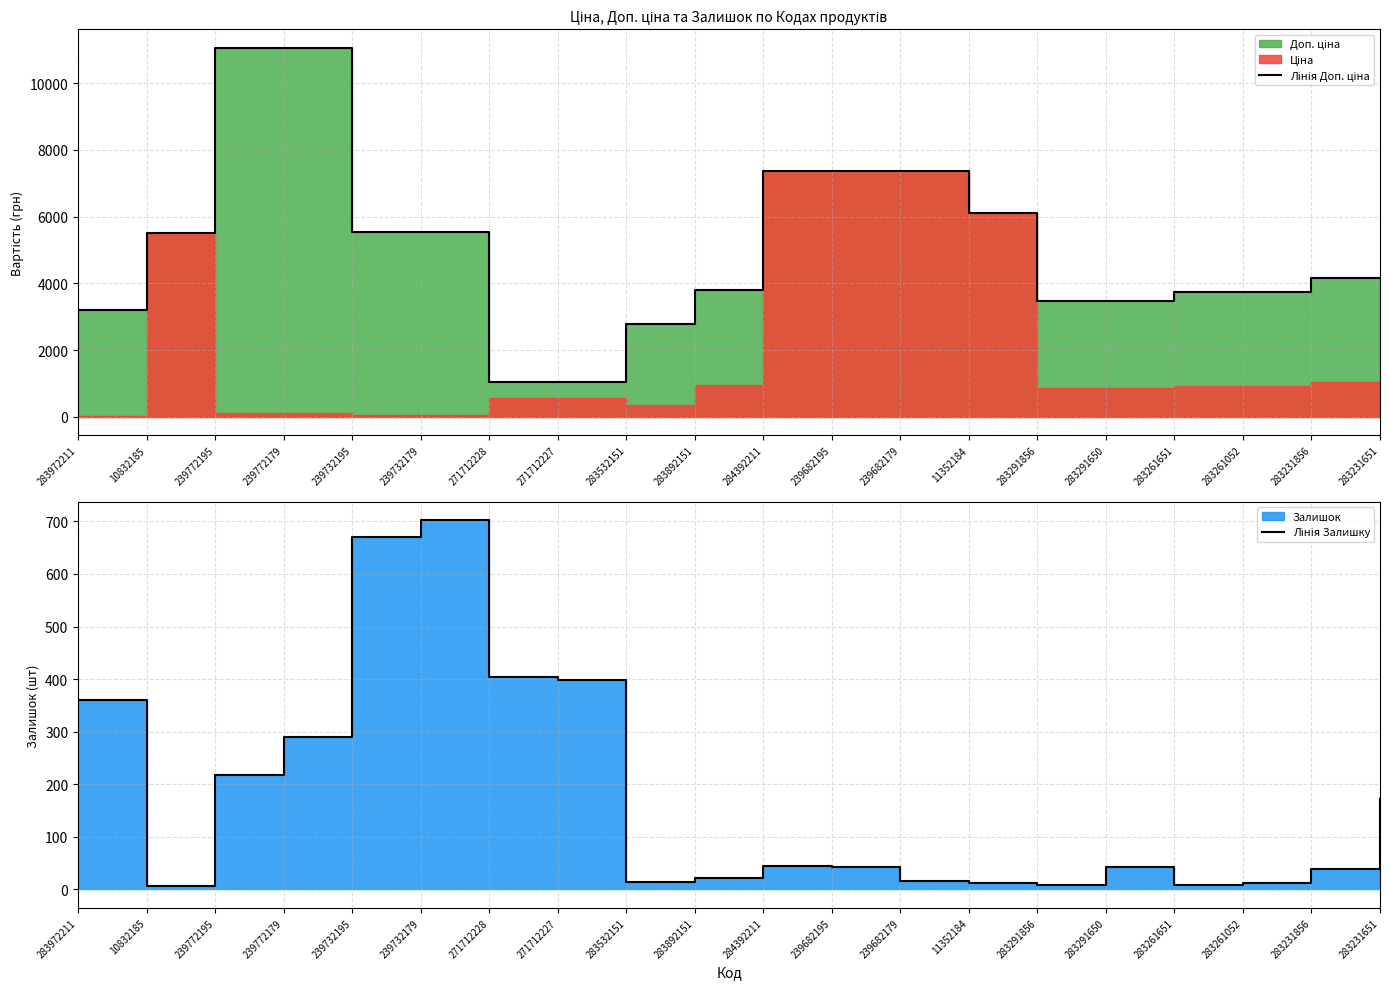

Where is the first local minimum for Лінія Залишку?

10832185